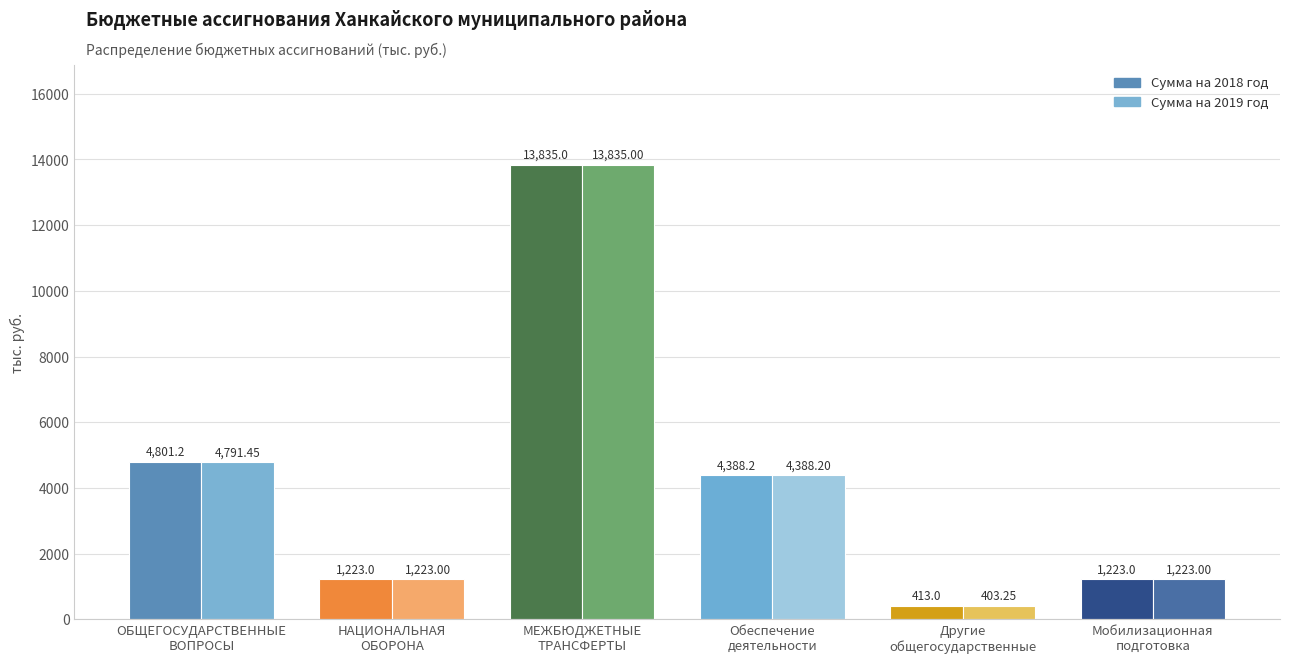

Which series has the widest spread of values?

Сумма на 2019 год